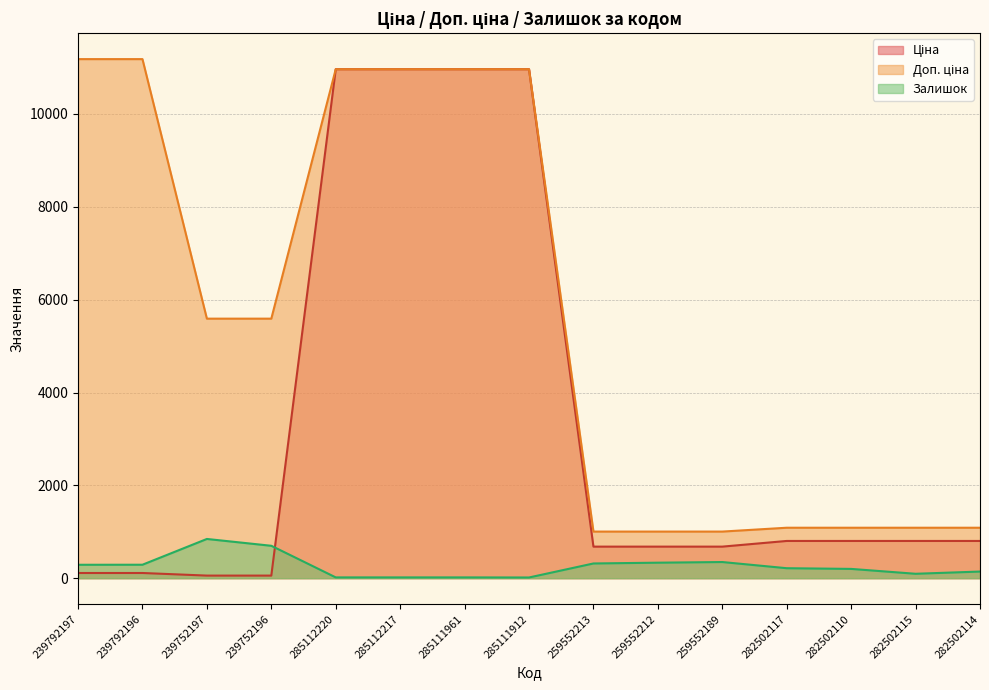

At 239752196, list the series in order from smallest to largest.

Ціна, Залишок, Доп. ціна